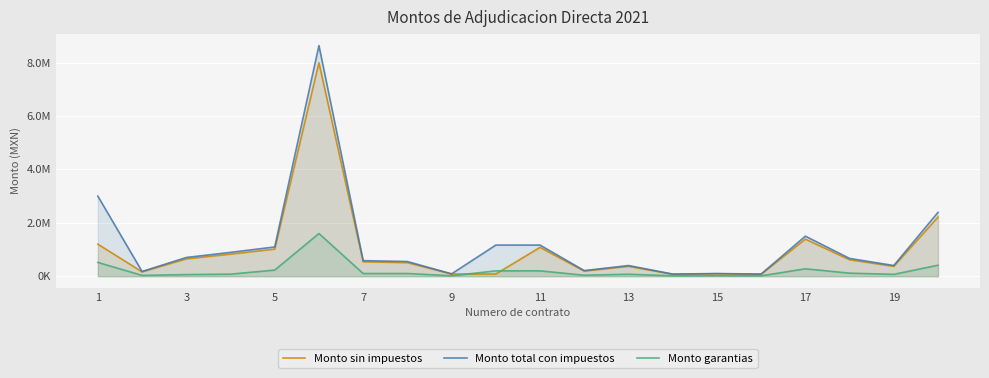

How many times do Monto garantias and Monto sin impuestos cross each other?

2